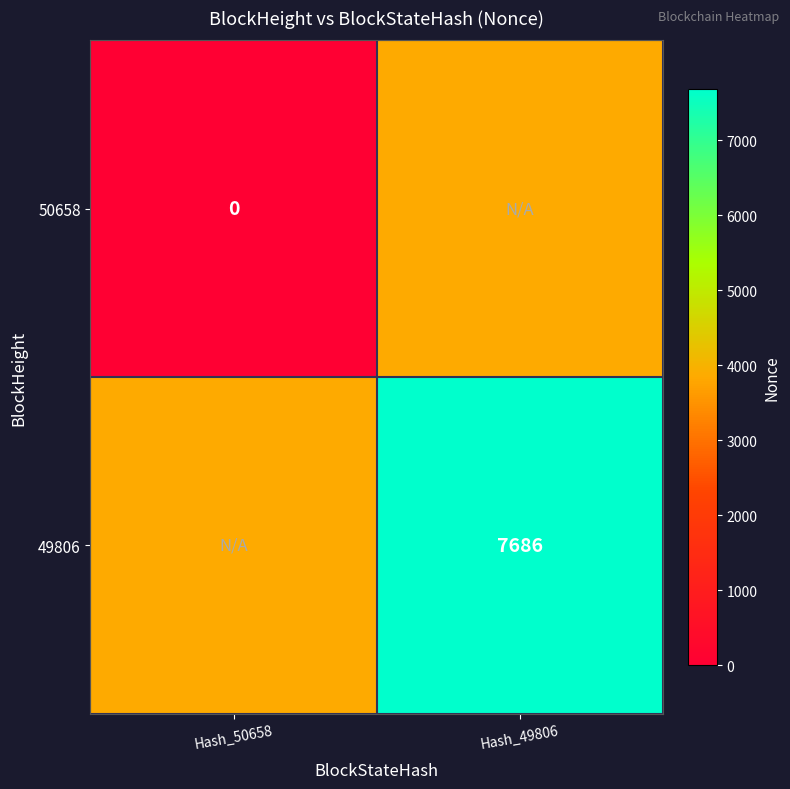

The 49806 series shows 7686 at Hash_49806. True or false?

True